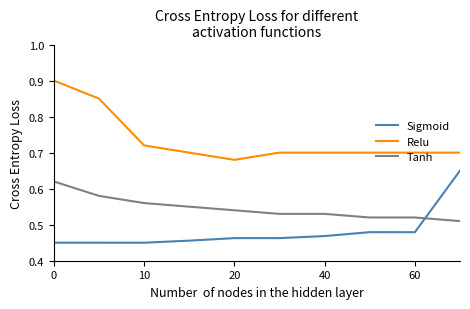

Rank the series by their average value, from highest to lowest.

Relu, Tanh, Sigmoid